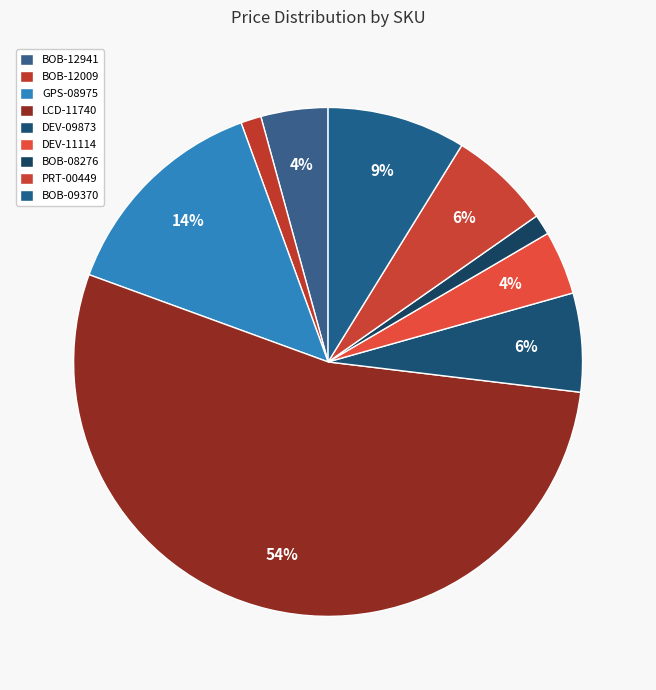

Count the number of slices in the pie.

9